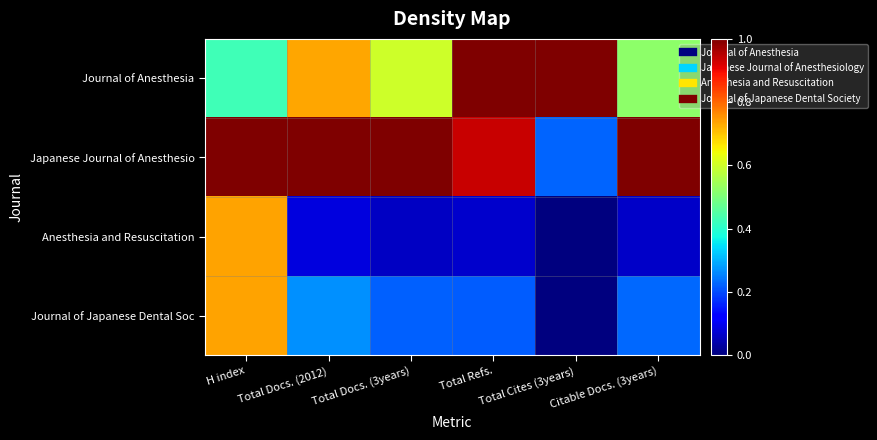

Which series changed the most between Total Docs. (2012) and Total Refs.?

Journal of Anesthesia